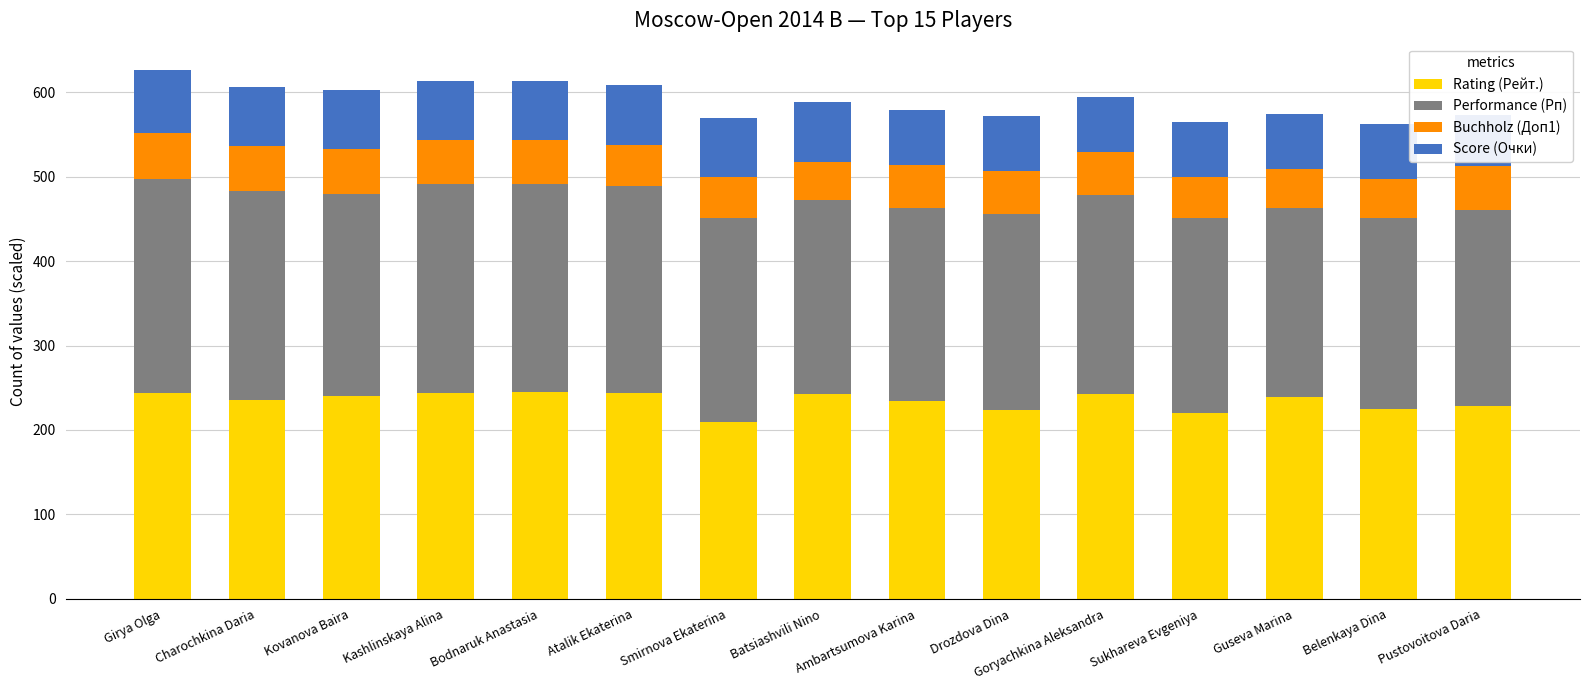

What is the maximum value for Score (Очки)?

75.0